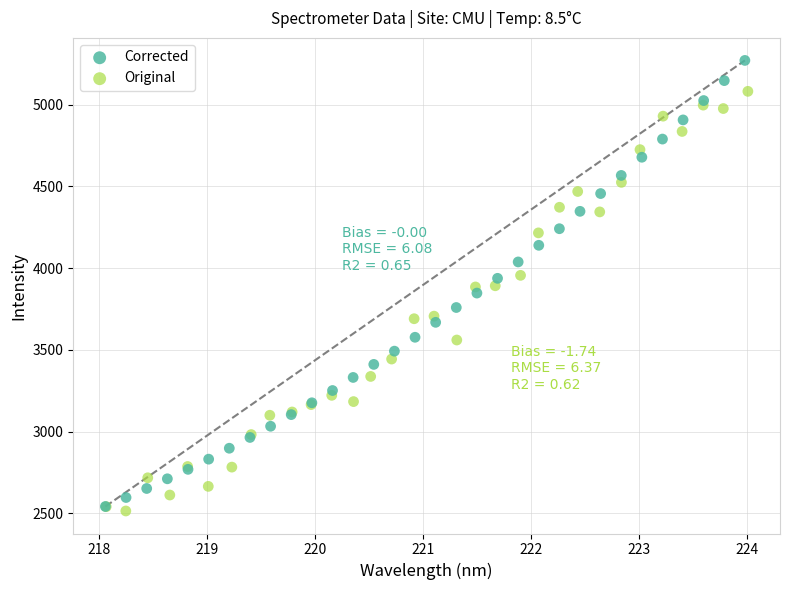

Which series contains the lowest Y value?

Original